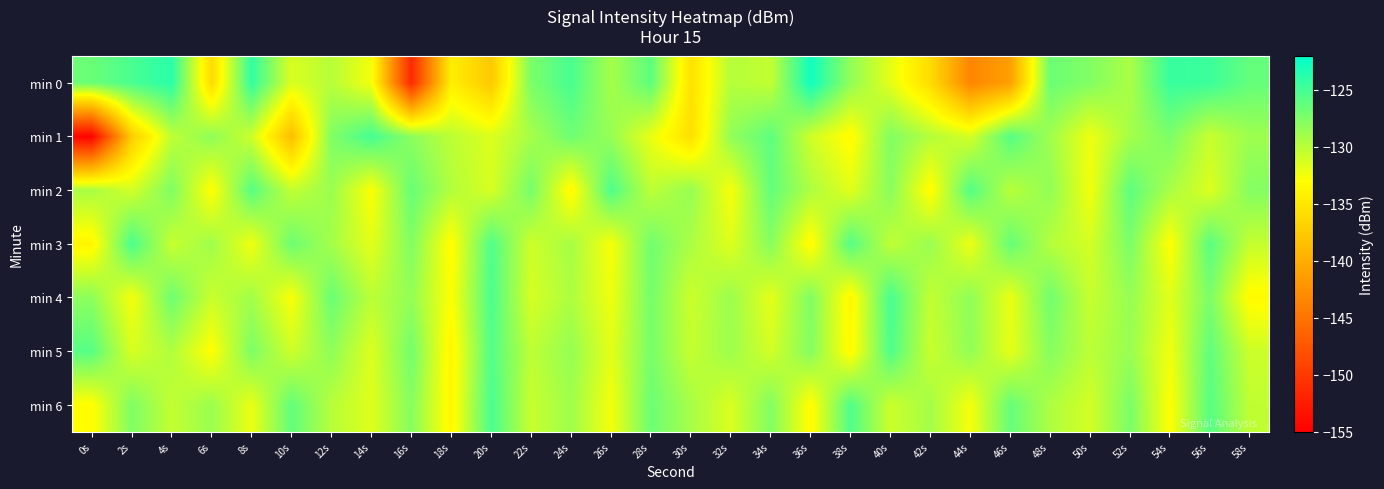

Between 4s and 20s, which is larger?

4s